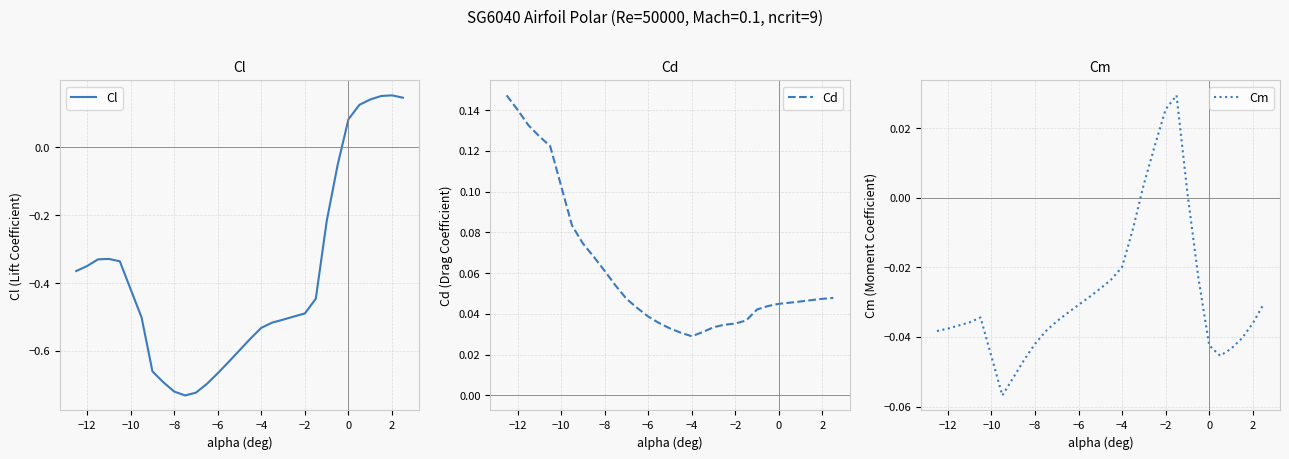

What is the spread (max minus min) of values at −12?

0.5